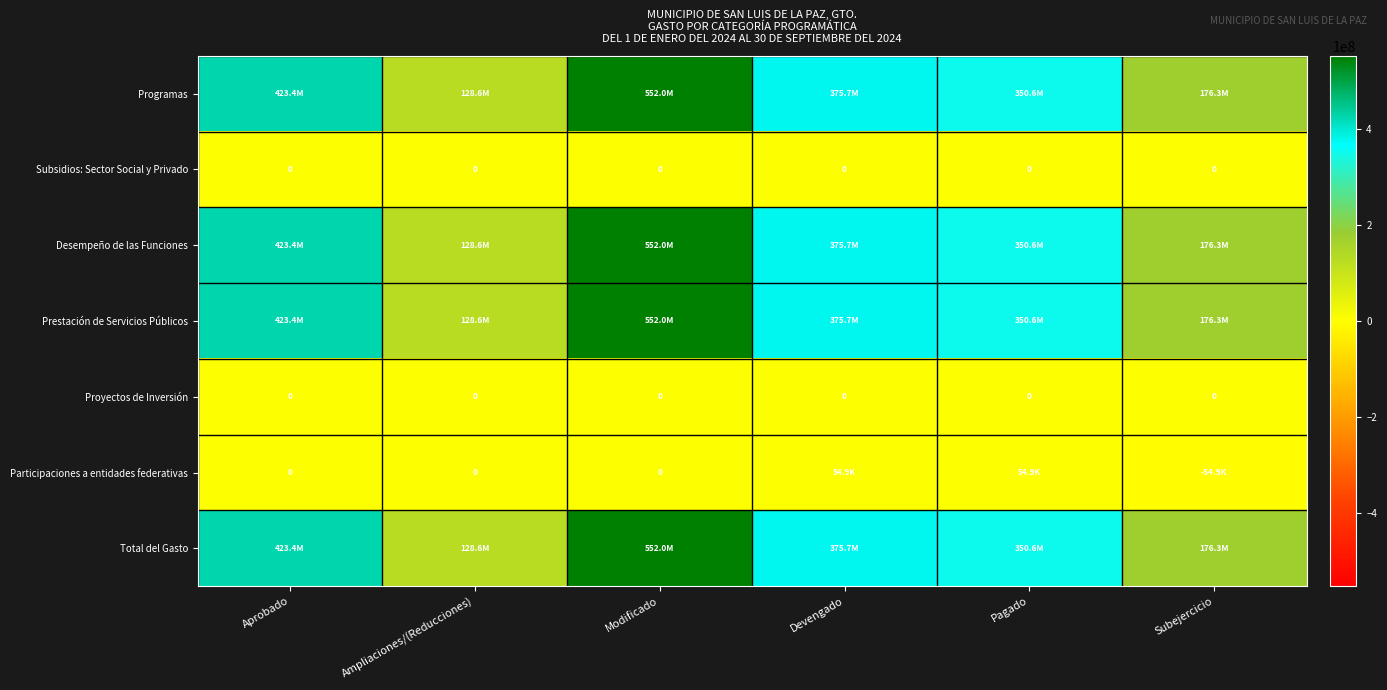

What is the total value across all series at Devengado?

1502825723.0